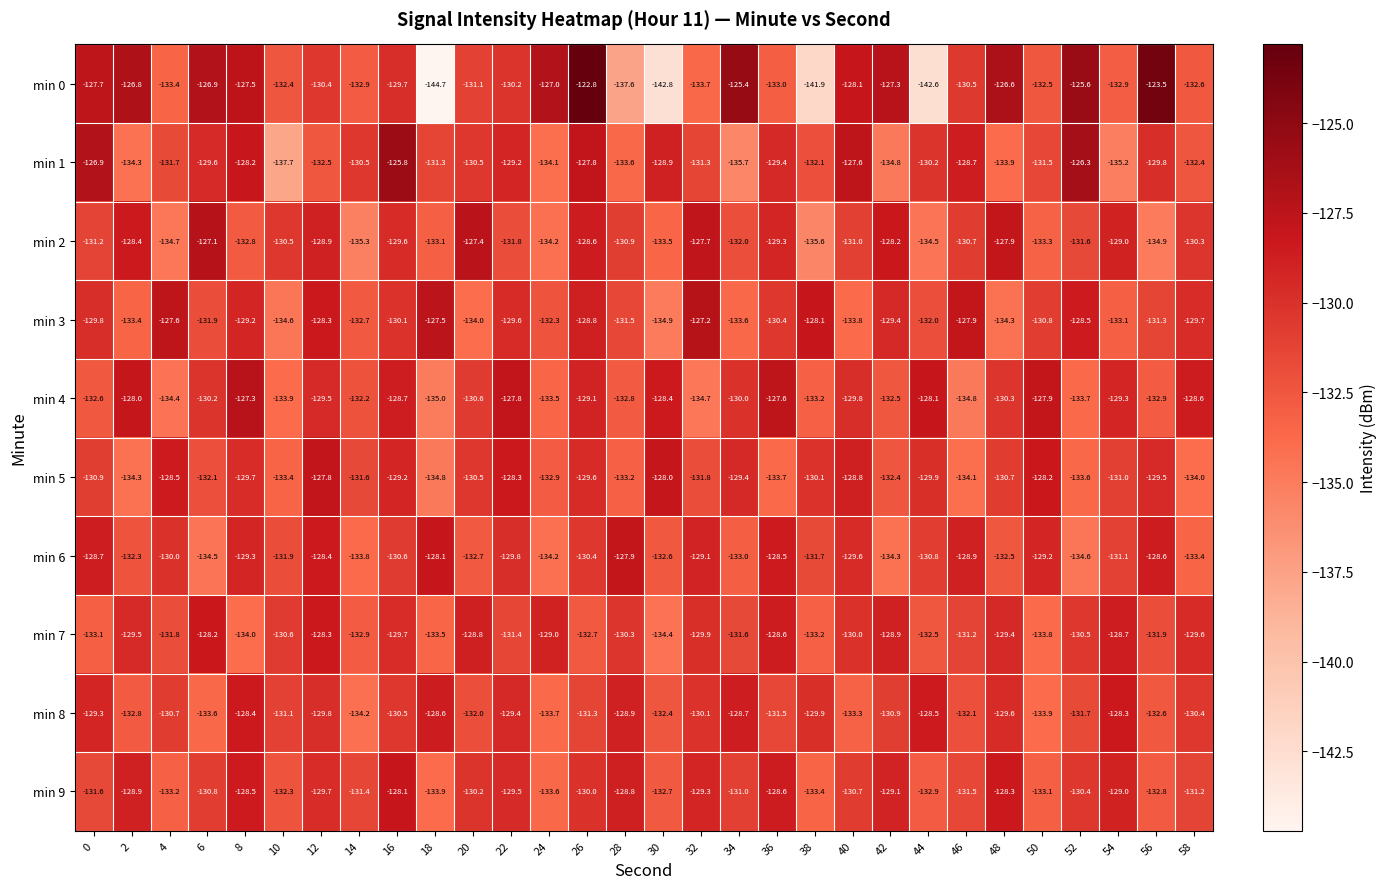

Where is min 2 nearest to the value -131?

40